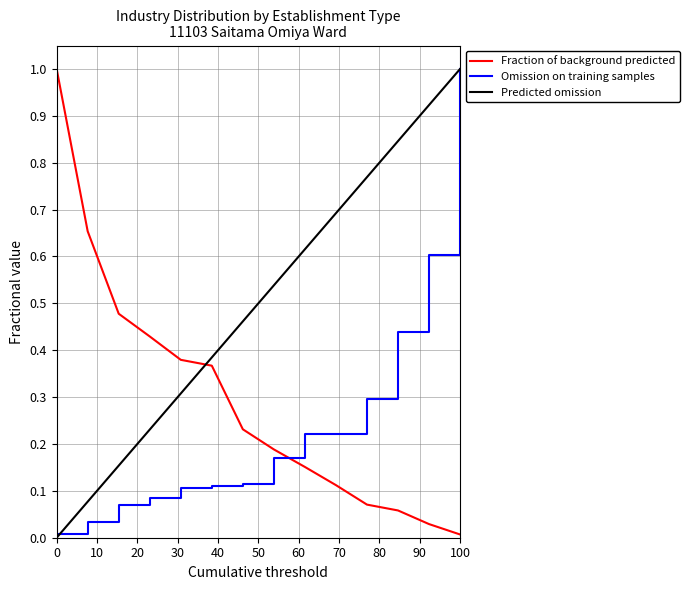

After their last crossing, which series has the higher values: Predicted omission or Fraction of background predicted?

Predicted omission